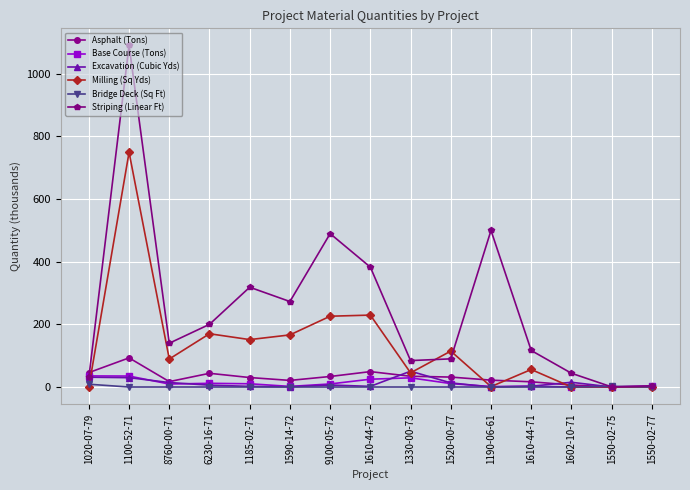

At how many categories does at least one series exceed 184?

7